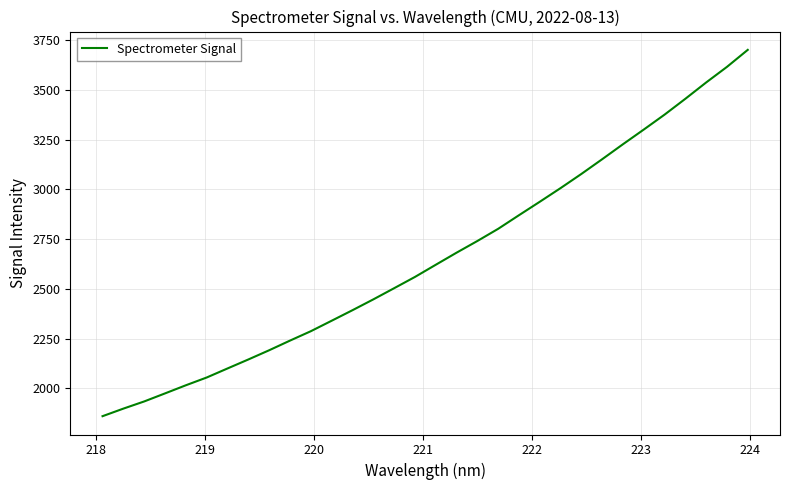

What is the difference between the maximum and minimum values?

1840.8